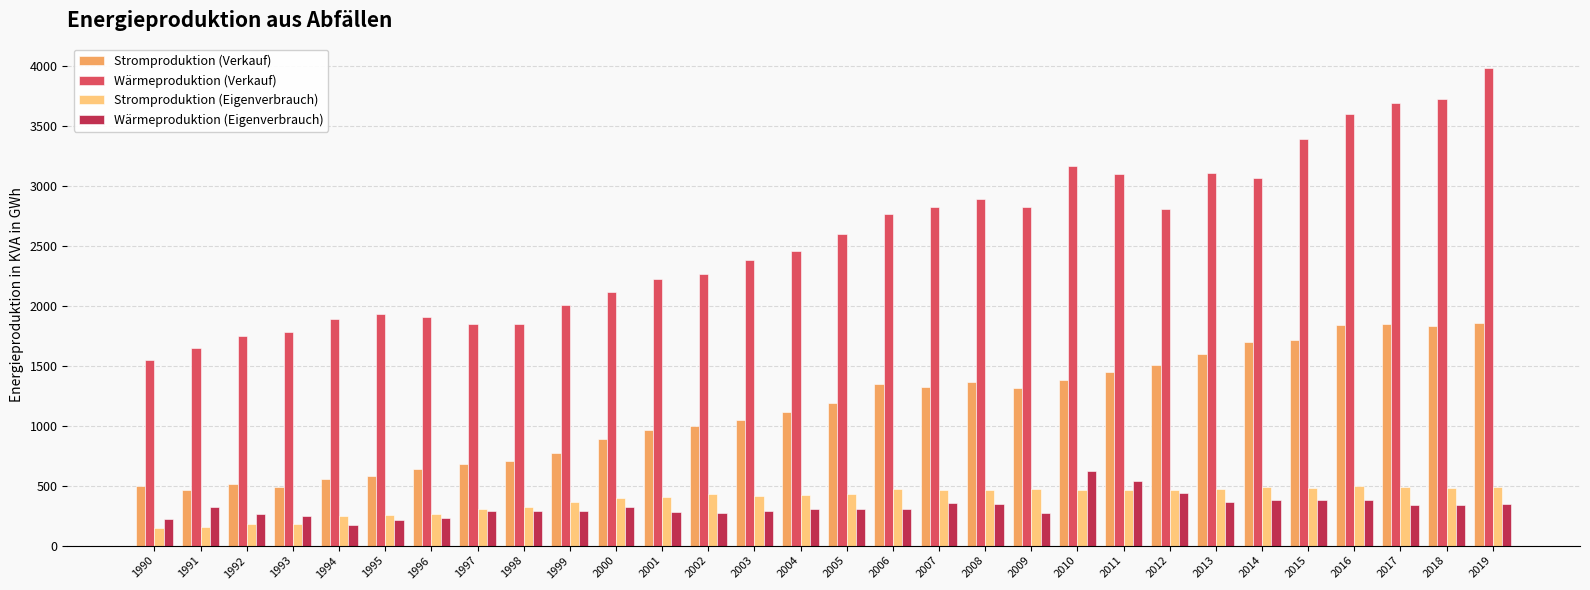

Count the number of categories in the chart.

30